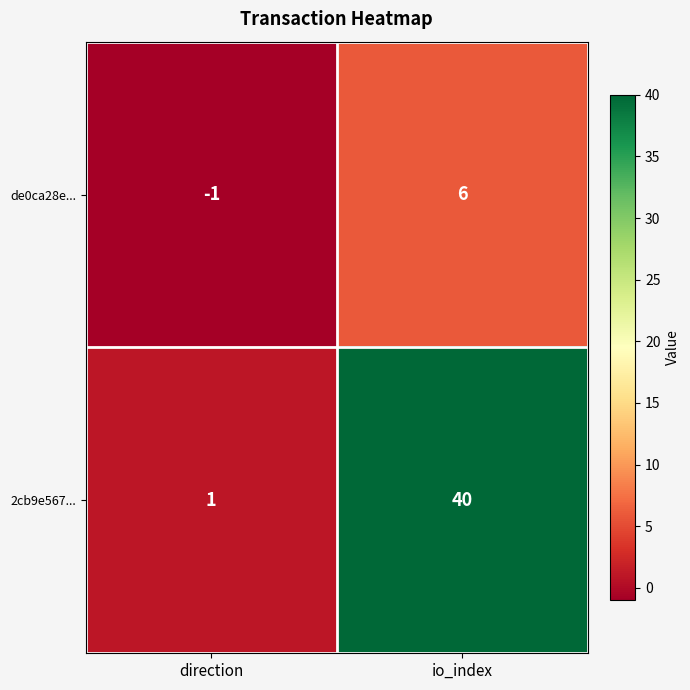

Reading left to right, transcribe all the data shown in this chart.

de0ca28e...: direction=-1	io_index=6
2cb9e567...: direction=1	io_index=40